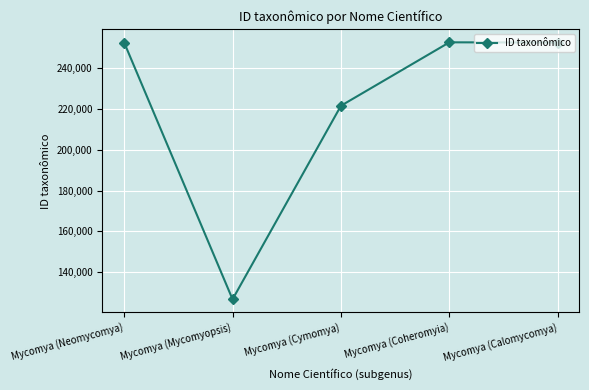

What is the label of the 3rd point from the right?

Mycomya (Cymomya)